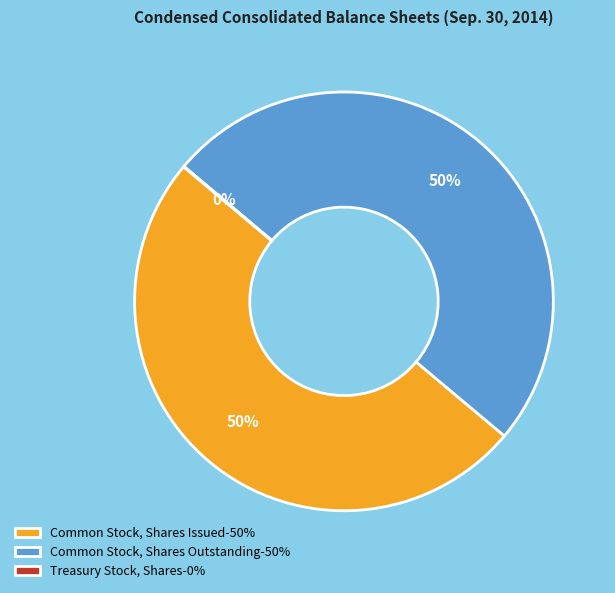

To the nearest percent, what portion does Common Stock, Shares Outstanding-50% represent?

50%